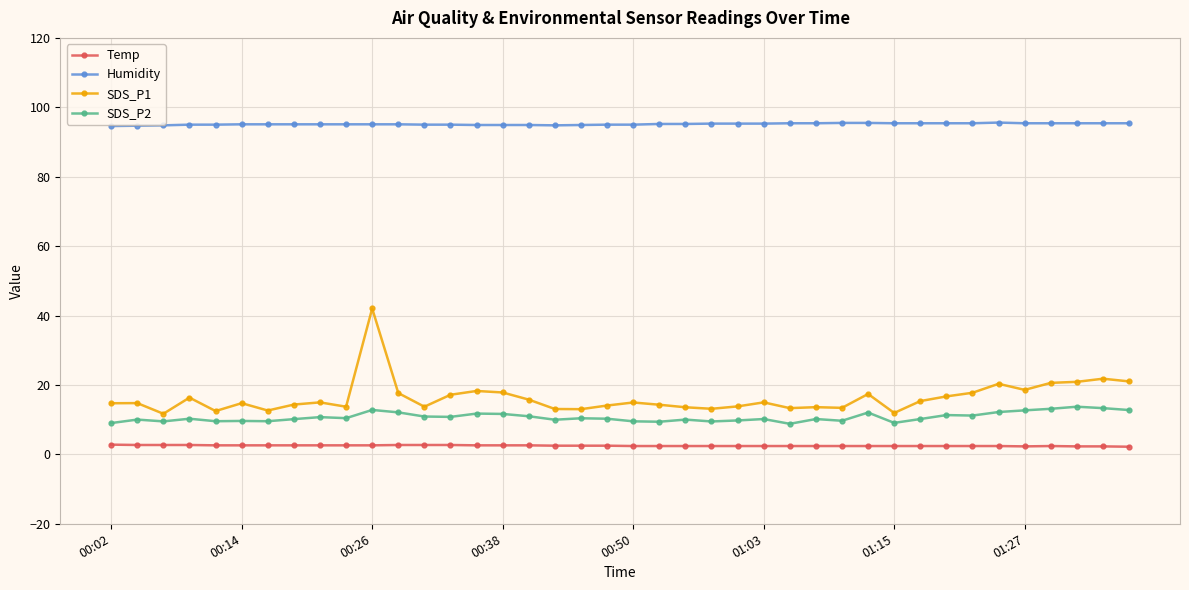

What is the greatest value displayed?

95.6